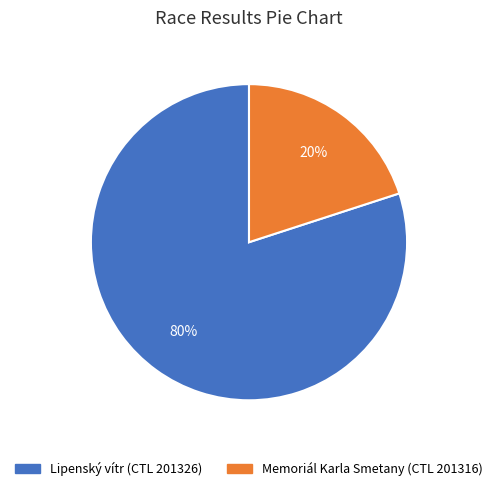

What is the majority slice?

Lipenský vítr (CTL 201326)